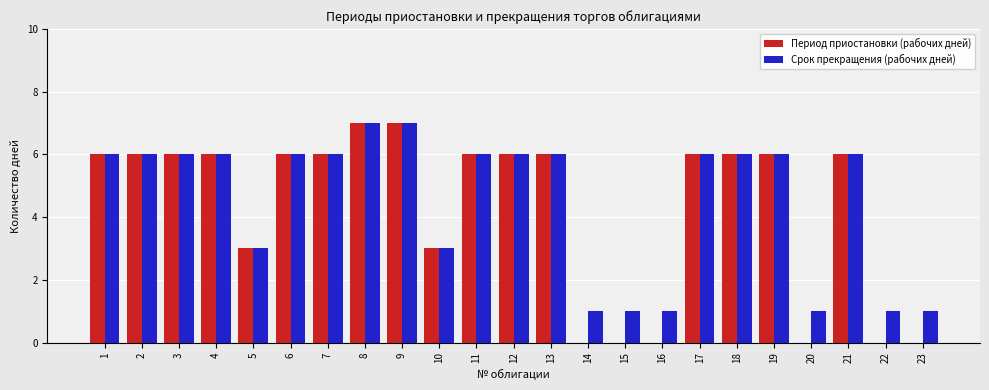

Reading left to right, list all the values displayed in this chart.

Период приостановки (рабочих дней): 6	6	6	6	3	6	6	7	7	3	6	6	6	0	0	0	6	6	6	0	6	0	0
Срок прекращения (рабочих дней): 6	6	6	6	3	6	6	7	7	3	6	6	6	1	1	1	6	6	6	1	6	1	1